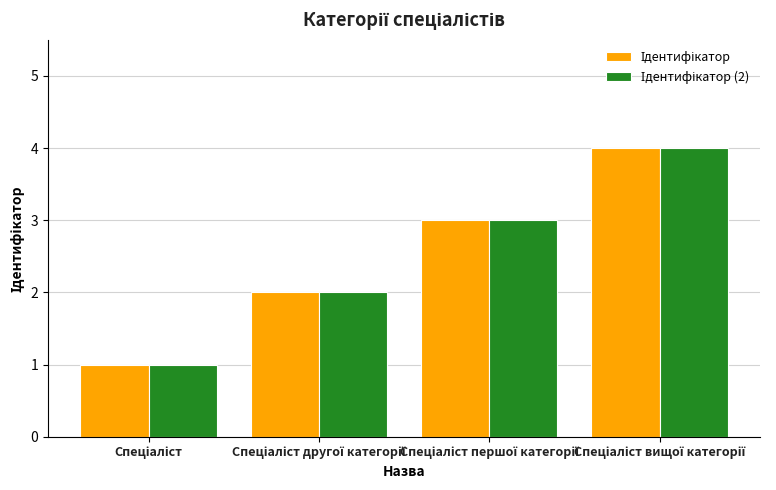

What is the greatest value displayed?

4